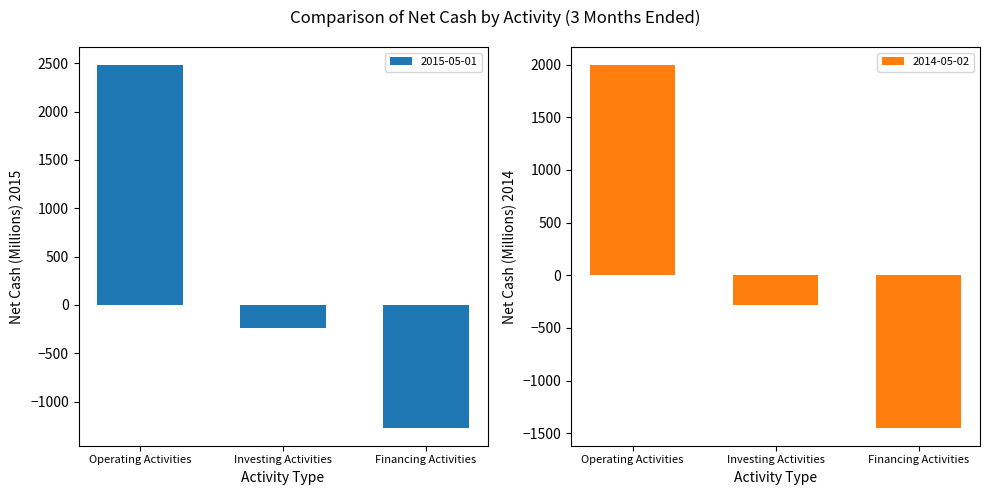

At Investing Activities, list the series in order from largest to smallest.

2015-05-01, 2014-05-02